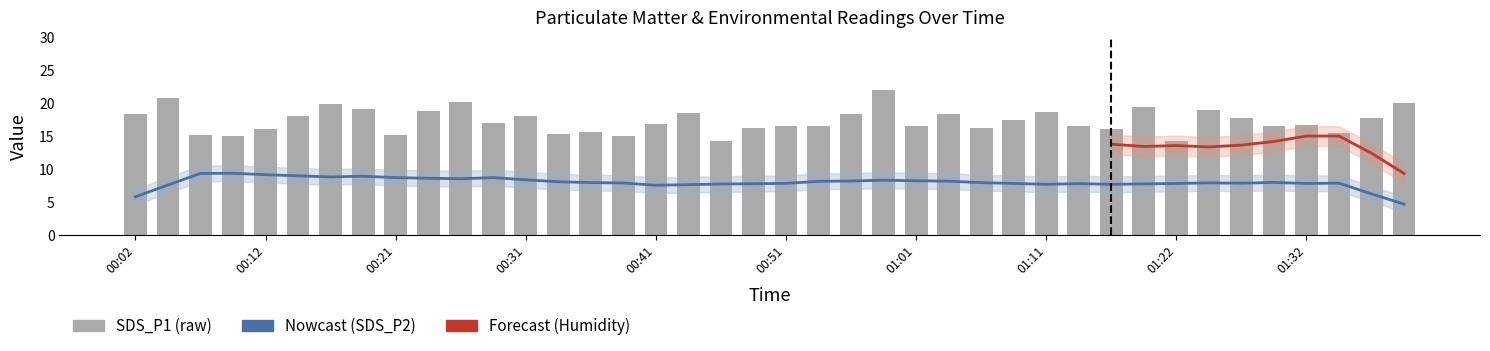

Reading right to left, list all the values displayed in this chart.

20.1	17.8	15.4	16.7	16.5	17.8	18.9	14.3	19.5	16.1	16.6	18.8	17.5	16.3	18.4	16.5	22.0	18.4	16.6	16.5	16.3	14.3	18.5	16.9	15.0	15.7	15.3	18.1	17.0	20.1	18.8	15.2	19.1	20.0	18.1	16.2	15.1	15.2	20.8	18.4